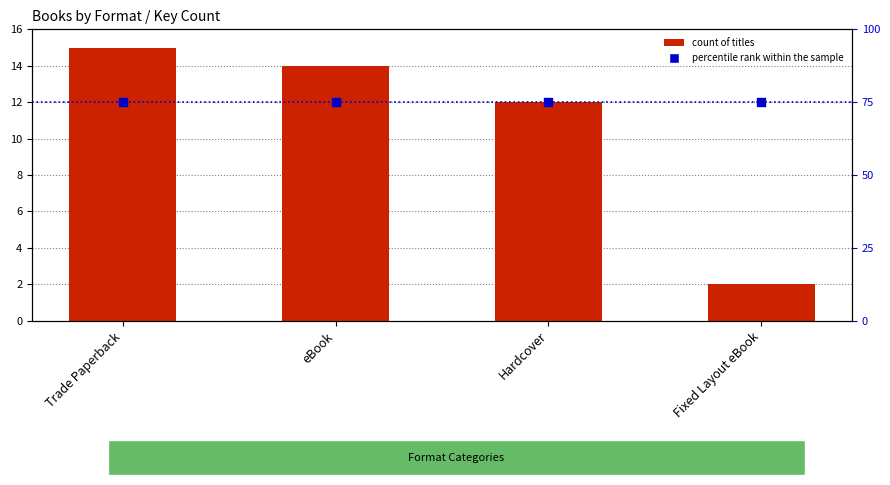

Is the value of count of titles at Fixed Layout eBook greater than the value of percentile rank within the sample at eBook?

No